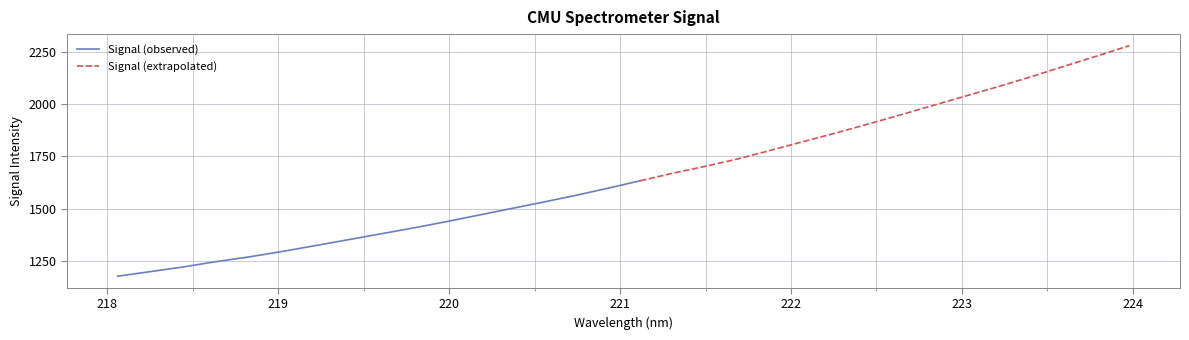

What is the sum of all values?

52975.0